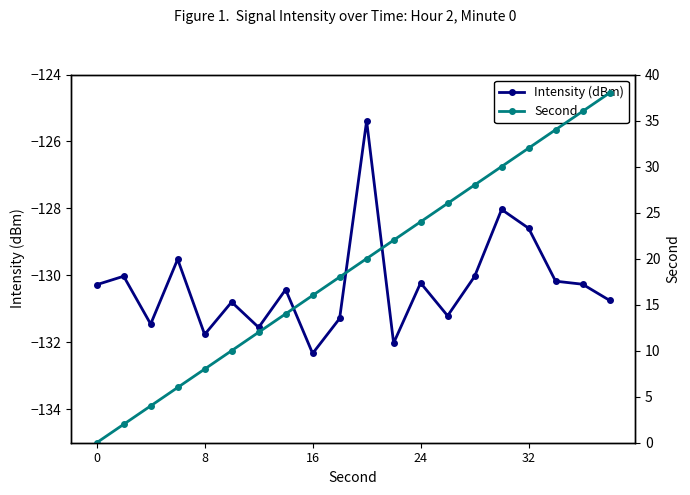

Rank the series at 11 from lowest to highest value.

Intensity (dBm), Second